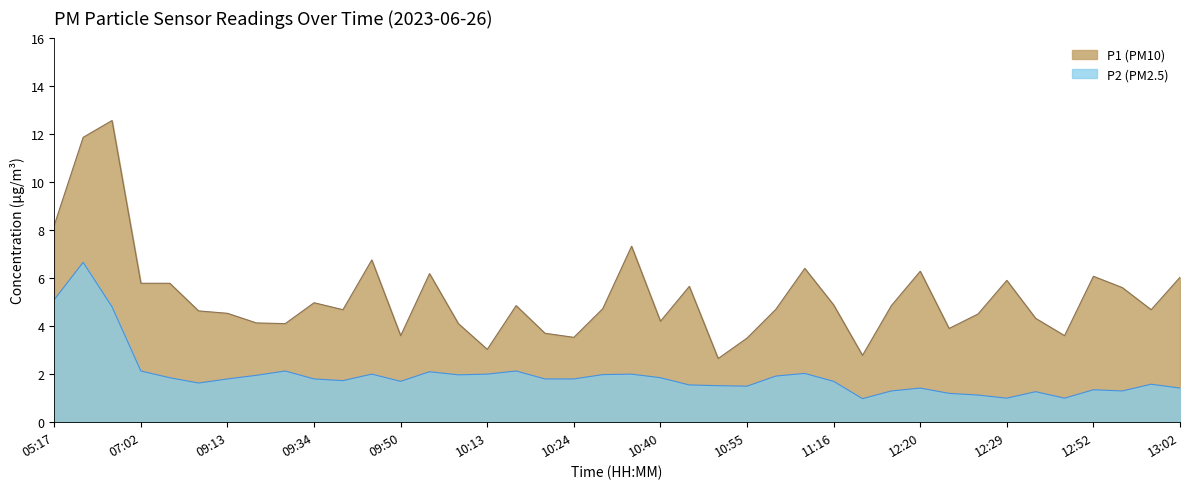

At which category does P2 reach its first local valley?

09:07